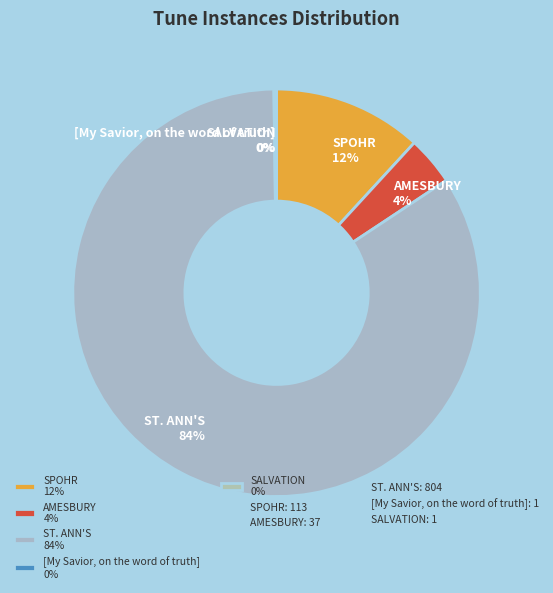

What percentage is the SPOHR slice, to the nearest percent?

12%